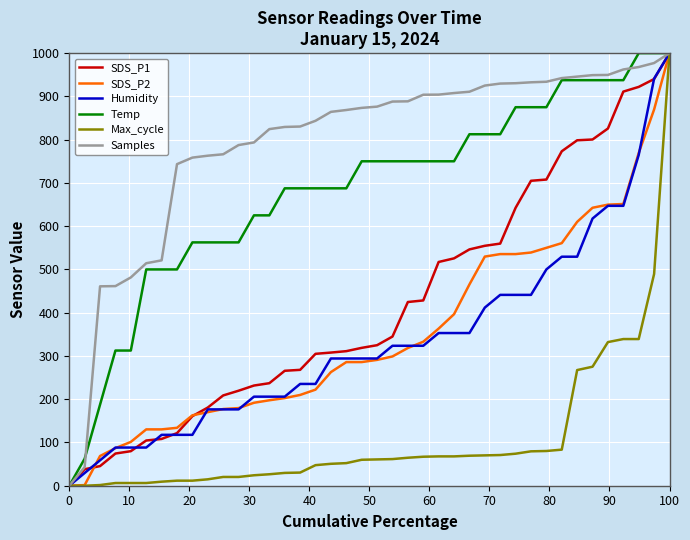

What is the highest value of the SDS_P1 series?

1000.0